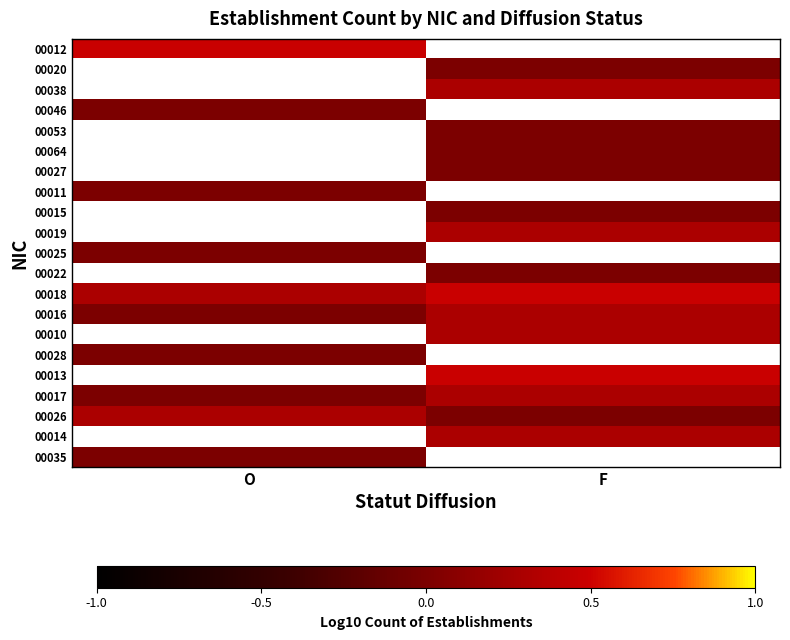

Which label corresponds to the smallest value in the chart?

F